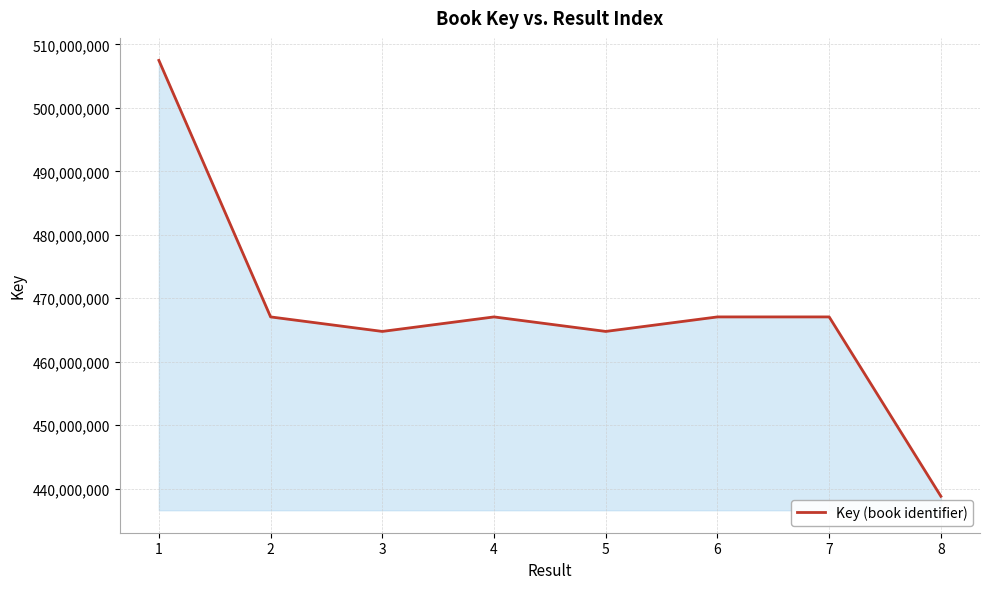

What is the smallest value displayed?

438783458